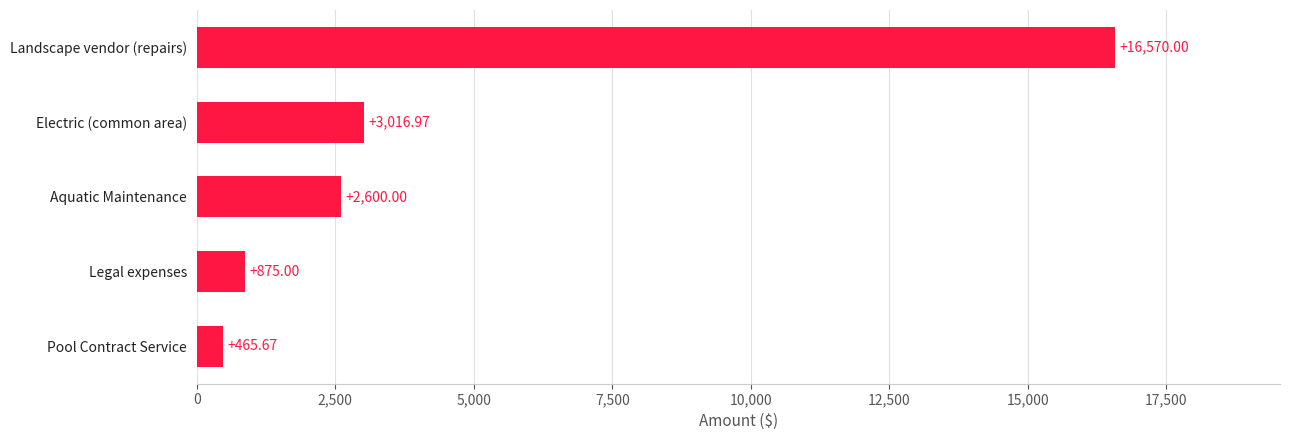

Rank the categories by value from highest to lowest.

Landscape vendor (repairs), Electric (common area), Aquatic Maintenance, Legal expenses, Pool Contract Service